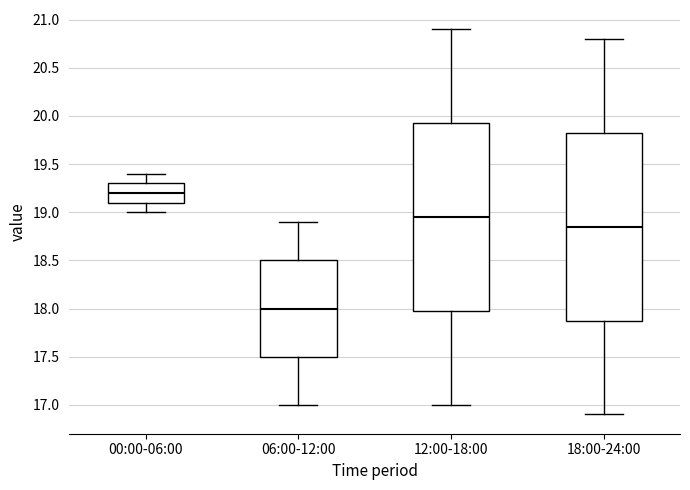

Reading left to right, transcribe this box plot: for each box, give where its median line is, the range the box spans, and where its two whiskers end, as read against the y-axis. The values are not printed on the chart, so give them approximately, as read against the axis.

00:00-06:00: median 19.20, box 19.10 to 19.30, whiskers 19.00 to 19.40
06:00-12:00: median 18.00, box 17.50 to 18.50, whiskers 17.00 to 18.90
12:00-18:00: median 18.95, box 18.00 to 19.95, whiskers 17.00 to 20.90
18:00-24:00: median 18.85, box 17.90 to 19.85, whiskers 16.90 to 20.80